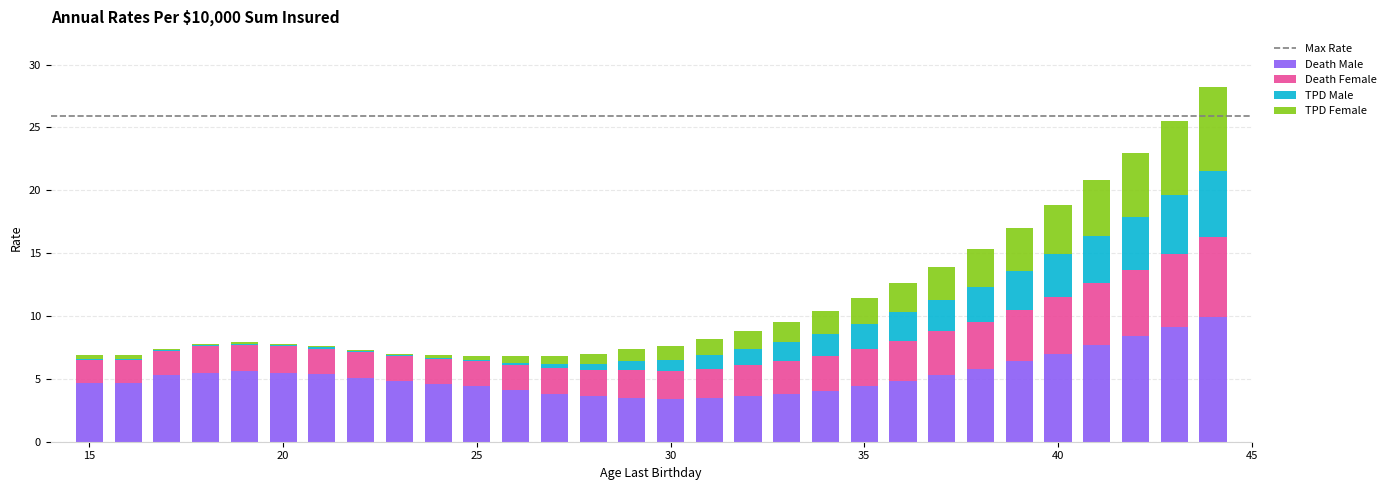

What is the sum of all Death Male values?

157.7